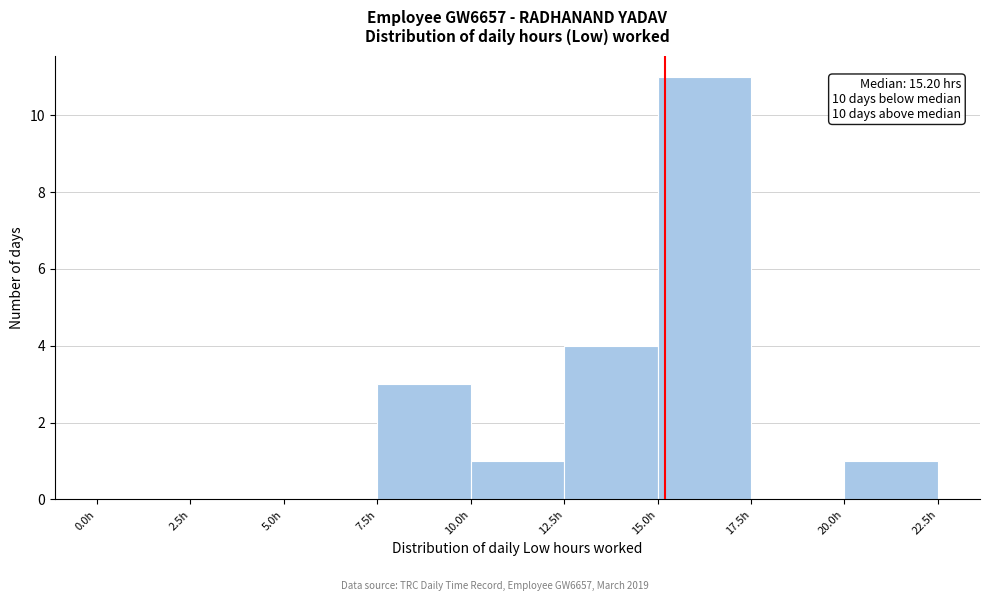

Which range on the x-axis has the tallest bar?

15.0 to 17.5